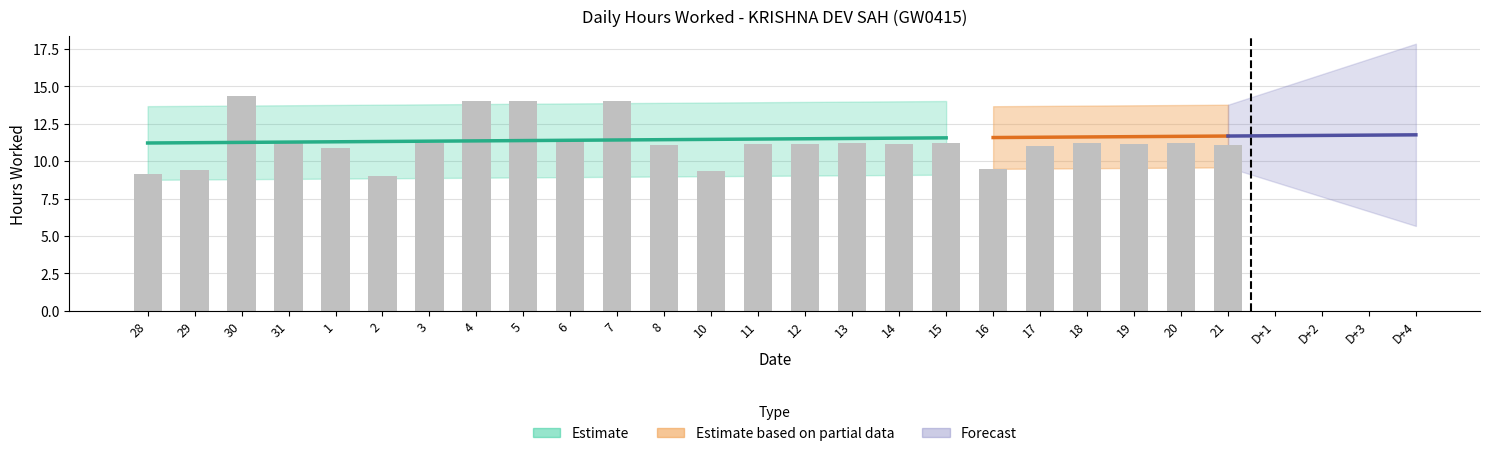

What is the smallest value displayed?

9.0